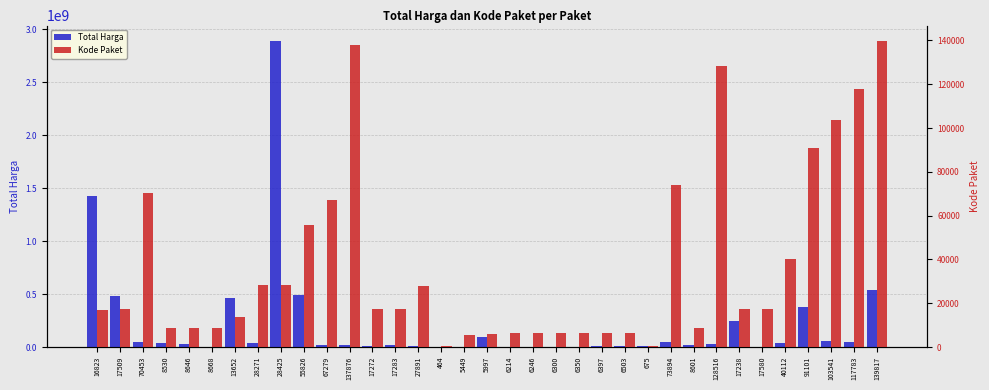

Does the chart contain stacked bars?

No